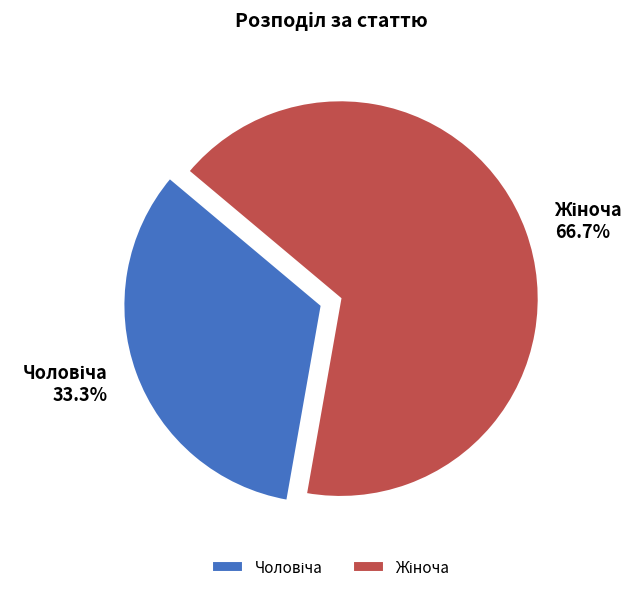

Does any single category account for the majority?

Yes